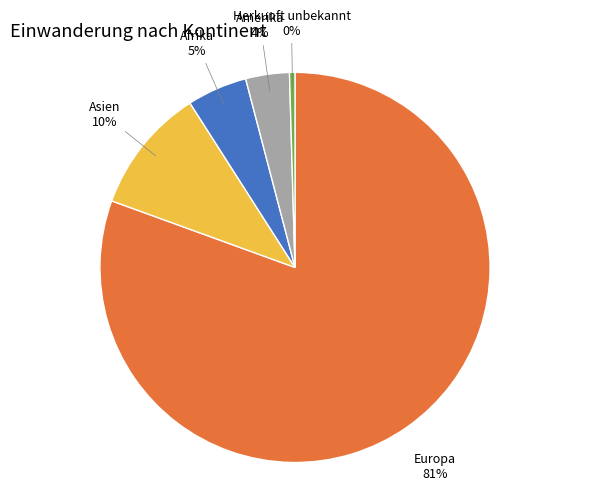

Is Europa the majority of the pie?

Yes